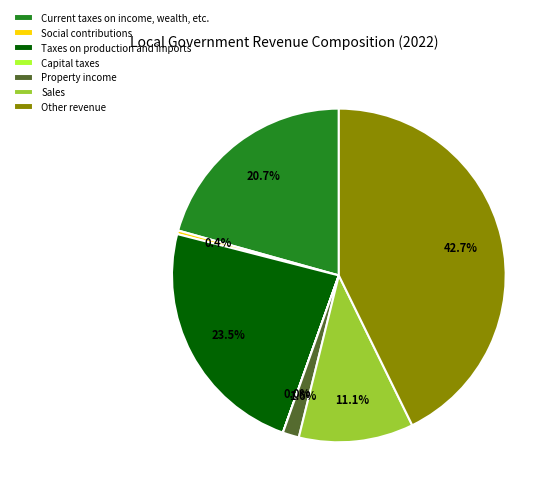

Which slice is the largest?

Other revenue